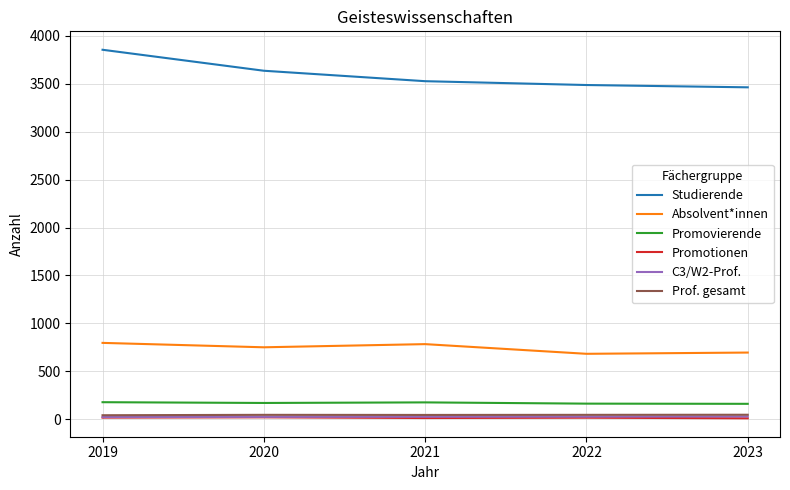

What value does the Promotionen series have at 2019, to the nearest 10?

20